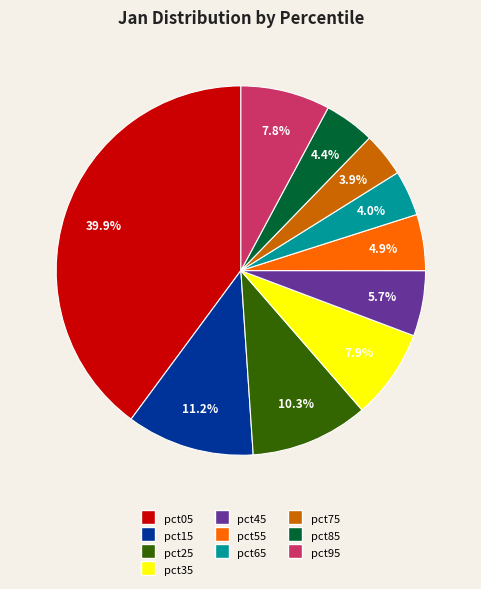

To the nearest percent, what is the average slice percentage?

10%